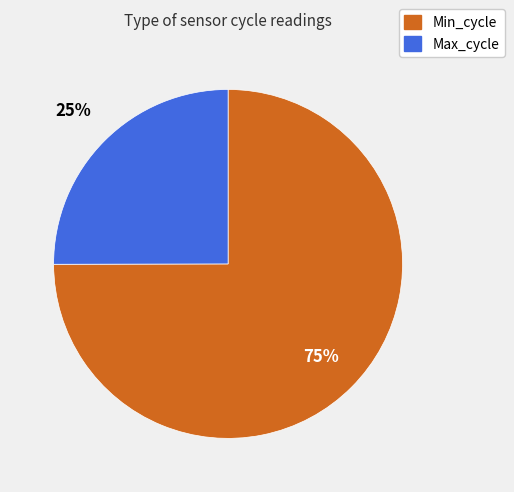

To the nearest percent, what portion does Max_cycle represent?

25%